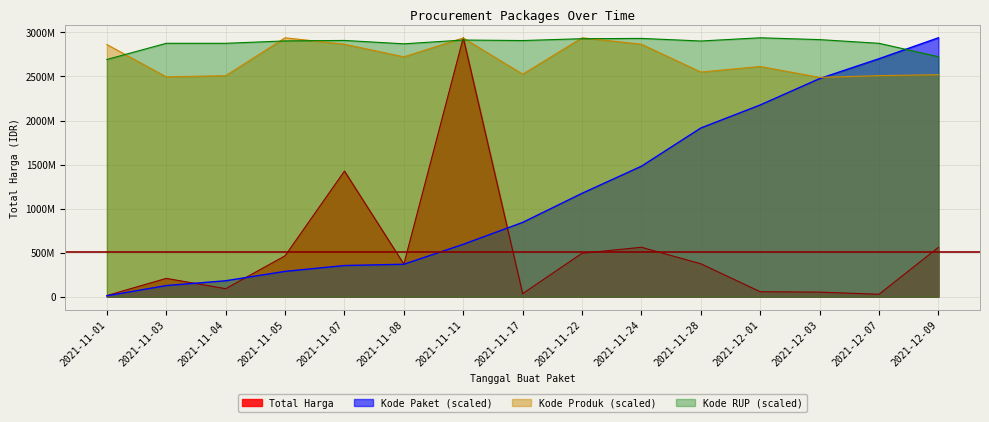

After their last crossing, which series has the higher values: Kode RUP or Kode Produk?

Kode RUP